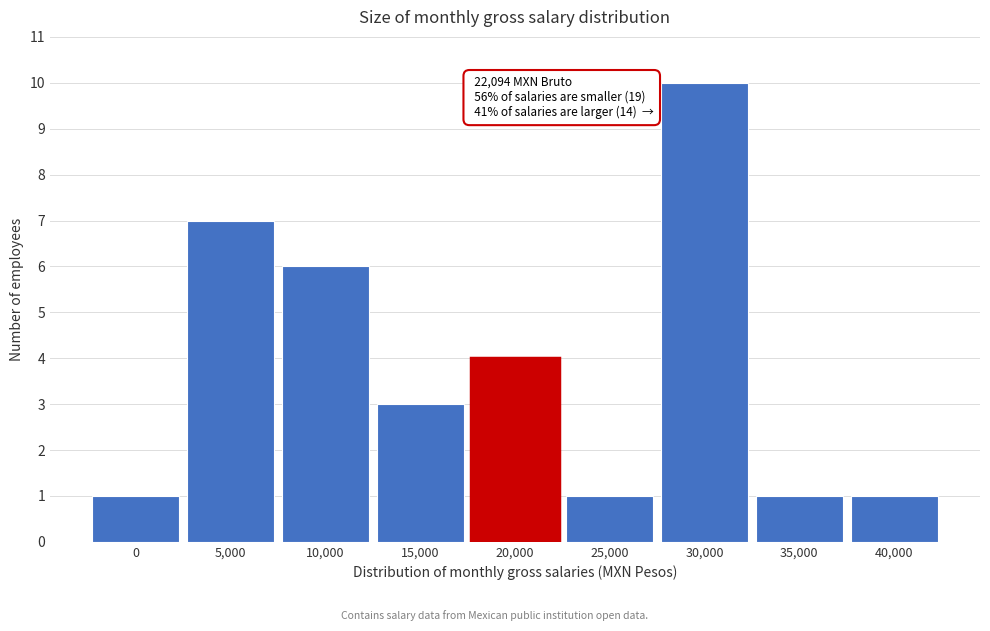

Reading right to left, transcribe all the data shown in this chart.

40,000=1	35,000=1	30,000=10	25,000=1	20,000=4	15,000=3	10,000=6	5,000=7	0=1